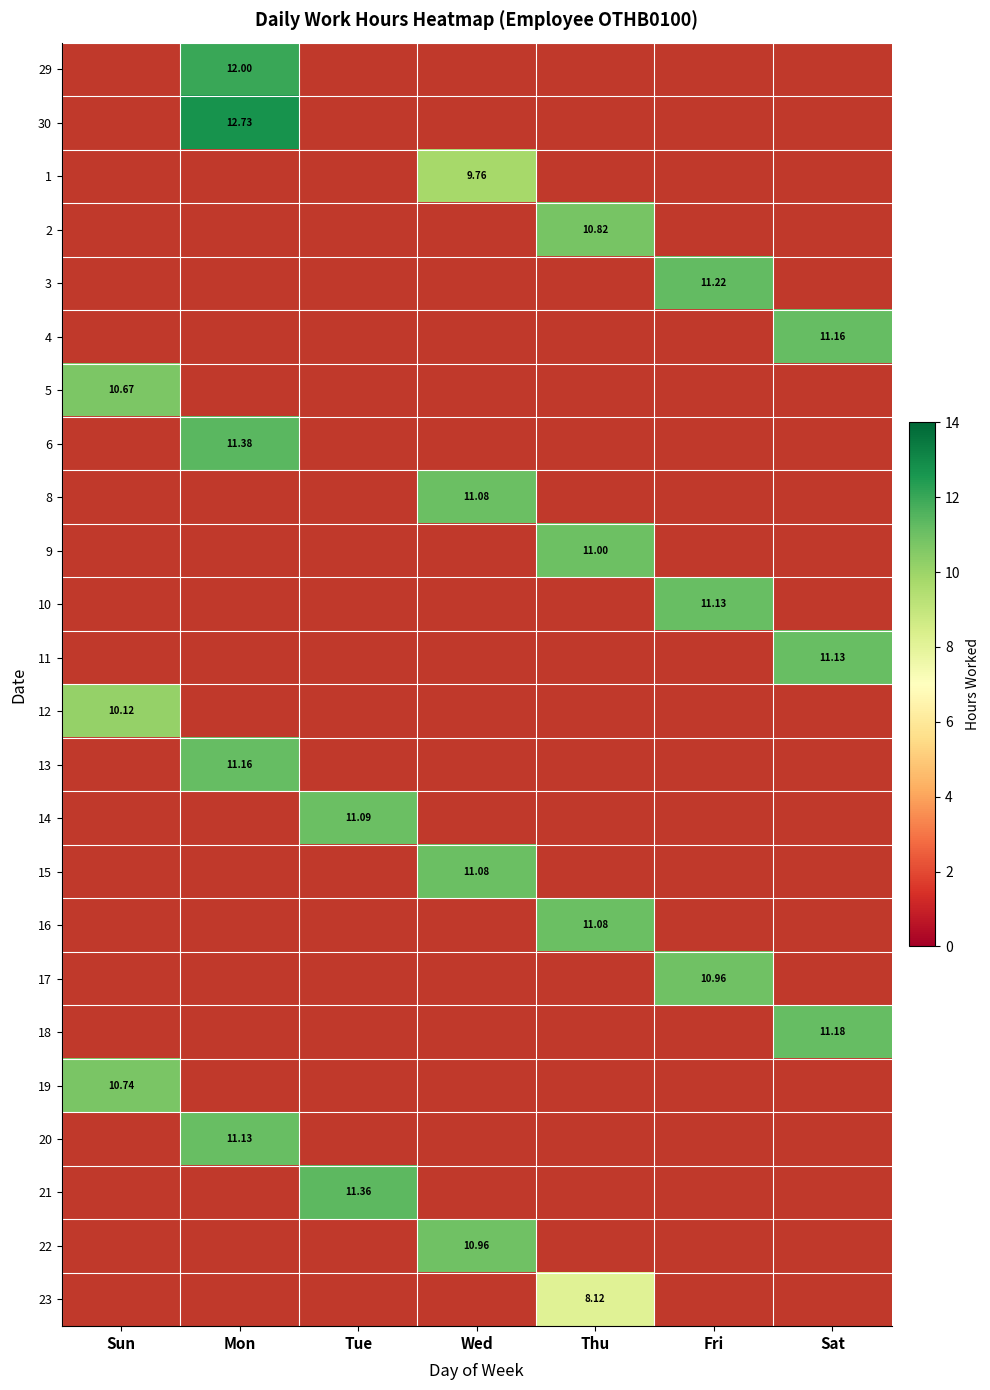

Is it true that 15 equals 11.1 at Wed?

True